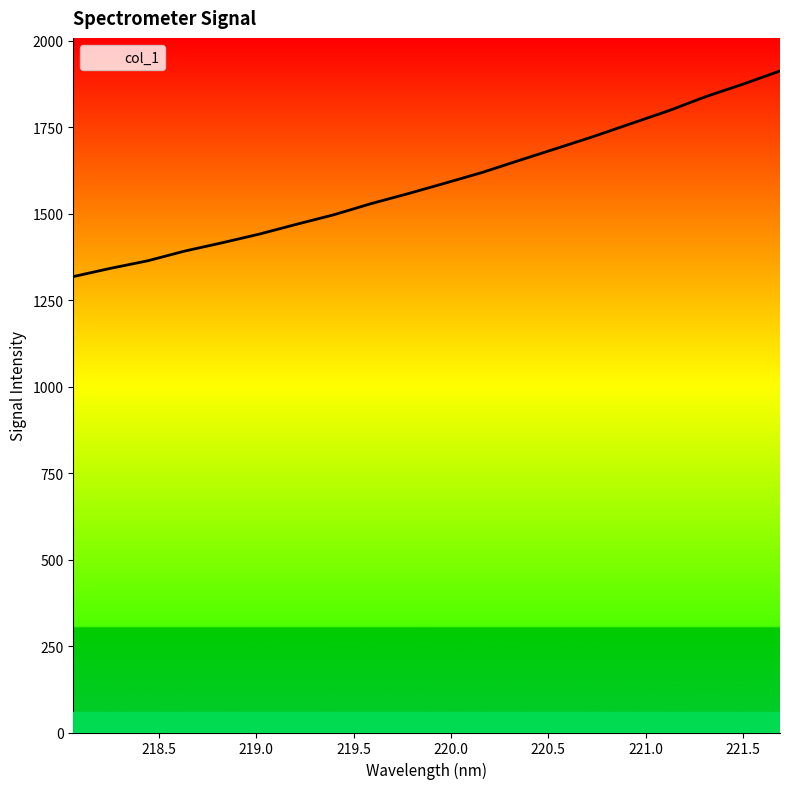

What is the greatest value displayed?

1913.3